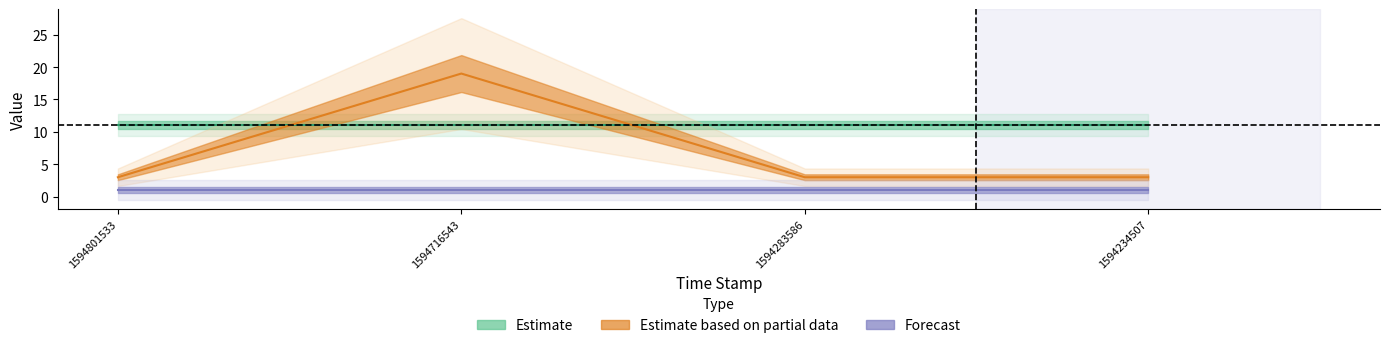

Reading left to right, transcribe all the data shown in this chart.

Estimate: 11.1	11.1	11.1	11.1
Estimate based on partial data: 3.0	19.0	3.0	3.0
Forecast: 1.0	1.0	1.0	1.0